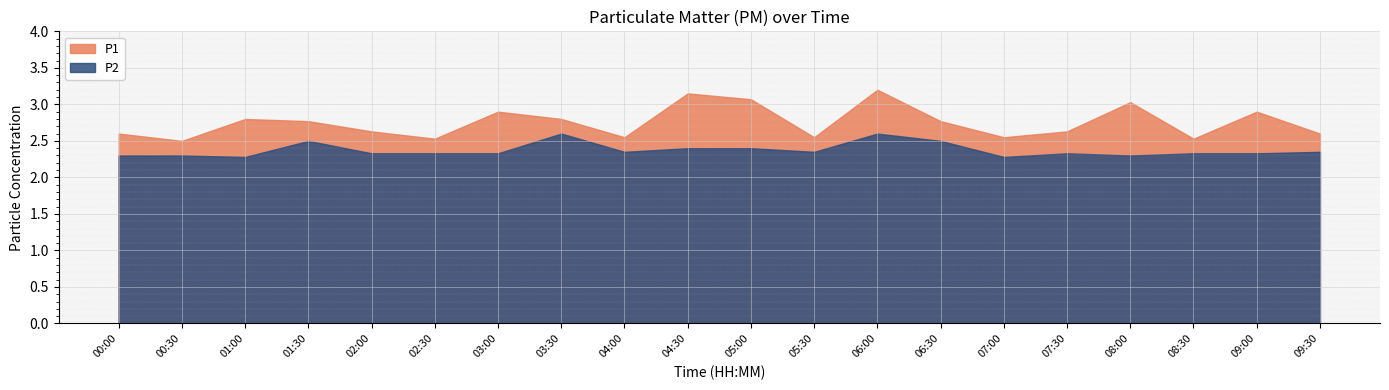

Is the value of P2 at 06:00 greater than the value of P1 at 05:00?

No